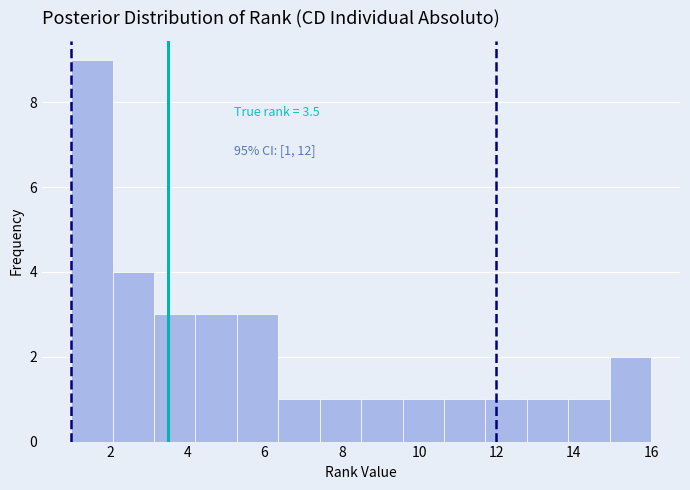

Which range on the x-axis has the tallest bar?

1.0 to 2.0